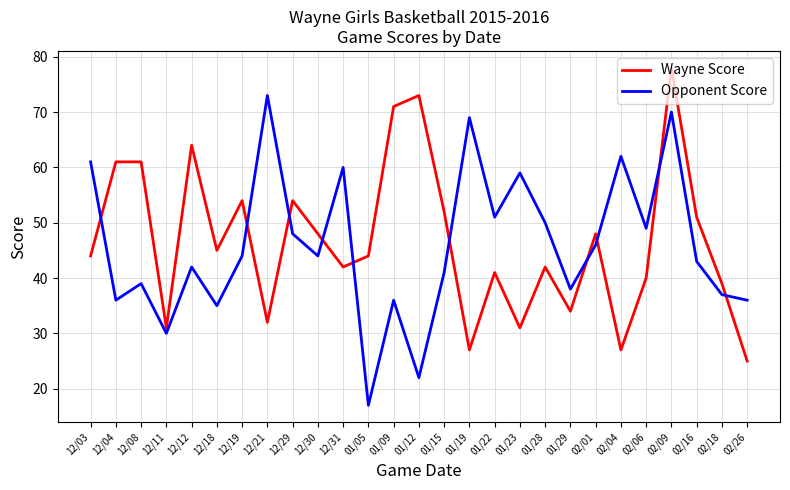

At 01/09, list the series in order from largest to smallest.

Wayne Score, Opponent Score